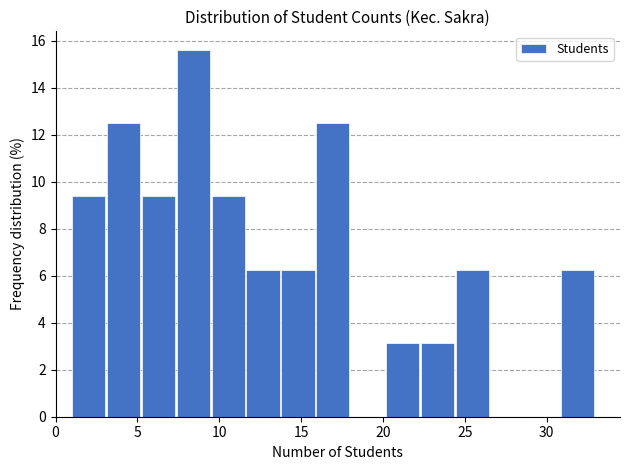

Reading left to right, transcribe this chart: for each bar, give the range it covers on the x-axis and its height. Neither the bar edges nor the heights are printed on the chart, so give them approximately, as read against the axes.

1.0 to 3.0: 9.4
3.0 to 5.5: 12.6
5.5 to 7.5: 9.4
7.5 to 9.5: 15.6
9.5 to 11.5: 9.4
11.5 to 14.0: 6.2
14.0 to 16.0: 6.2
16.0 to 18.0: 12.6
18.0 to 20.0: 0
20.0 to 22.5: 3.2
22.5 to 24.5: 3.2
24.5 to 26.5: 6.2
26.5 to 28.5: 0
28.5 to 31.0: 0
31.0 to 33.0: 6.2